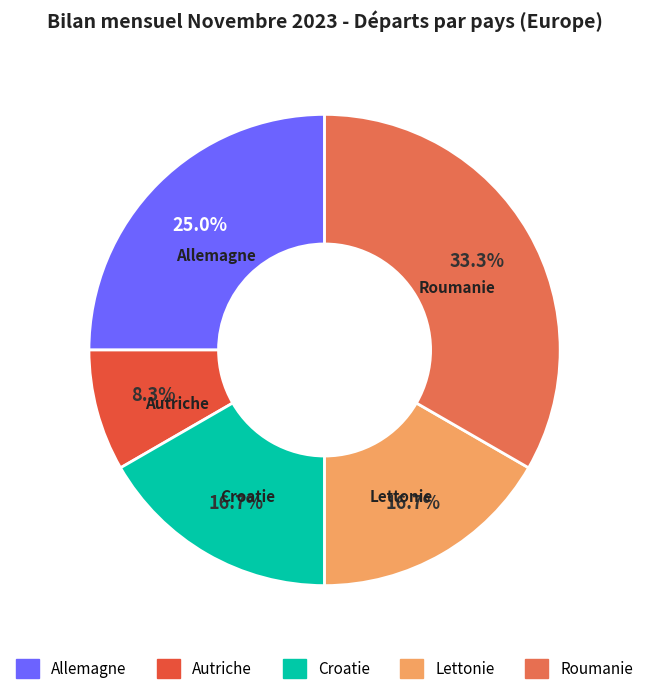

Is Autriche the majority of the pie?

No